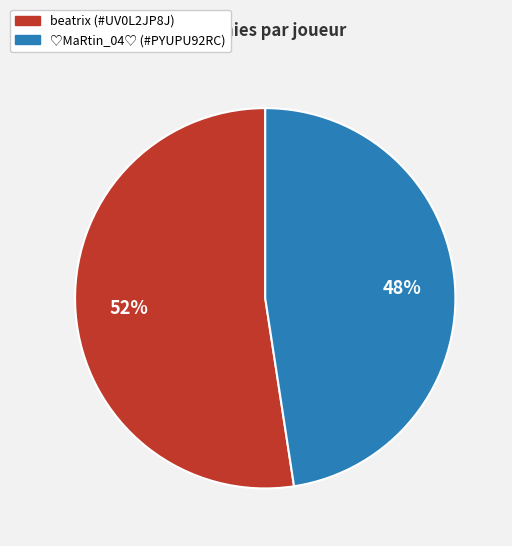

To the nearest percent, what is the average slice percentage?

50%